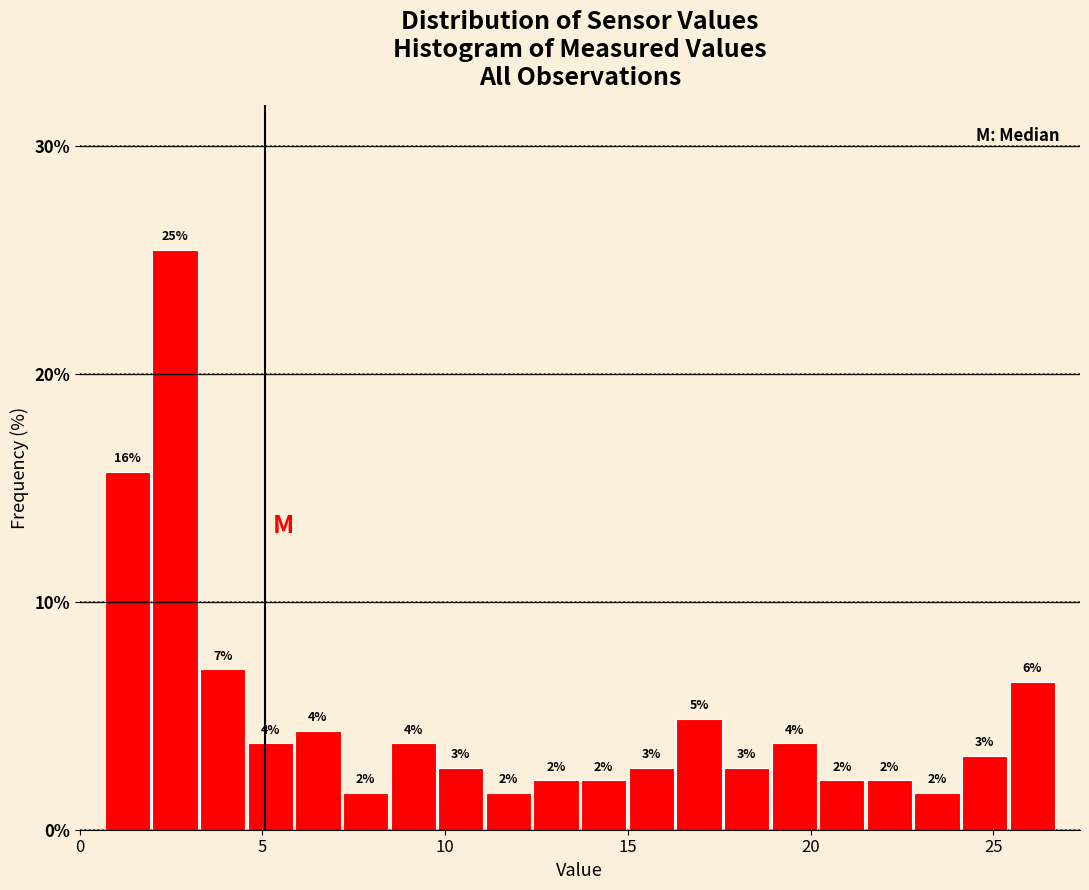

Read against the x-axis, roughly where is the centre of the tallest bar?

2.5